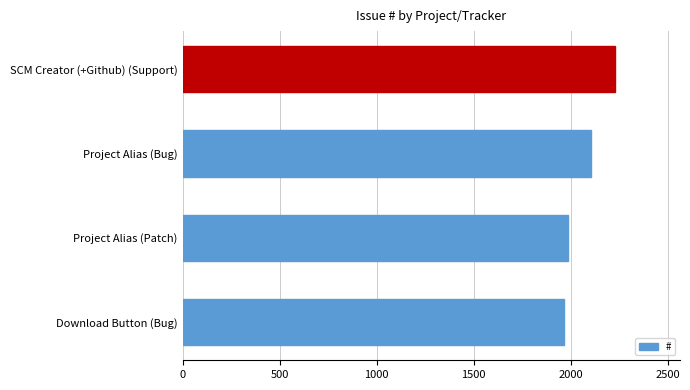

What is the difference between the maximum and minimum values?

261